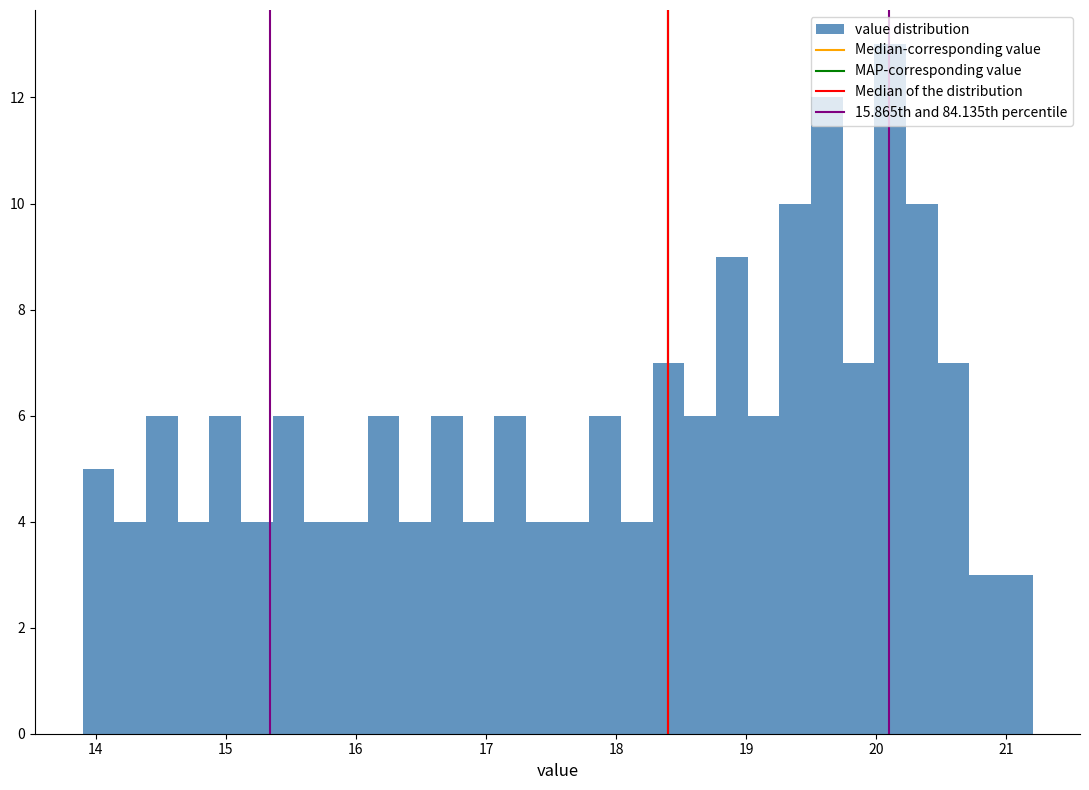

Read against the x-axis, roughly where is the centre of the tallest bar?

20.1